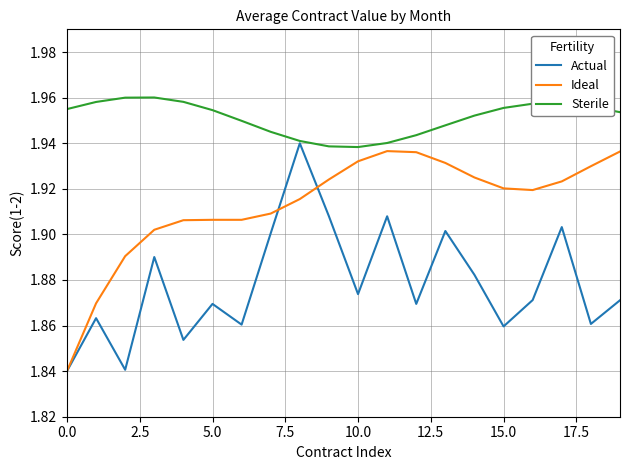

True or false: Sterile and Ideal cross at least once.

False